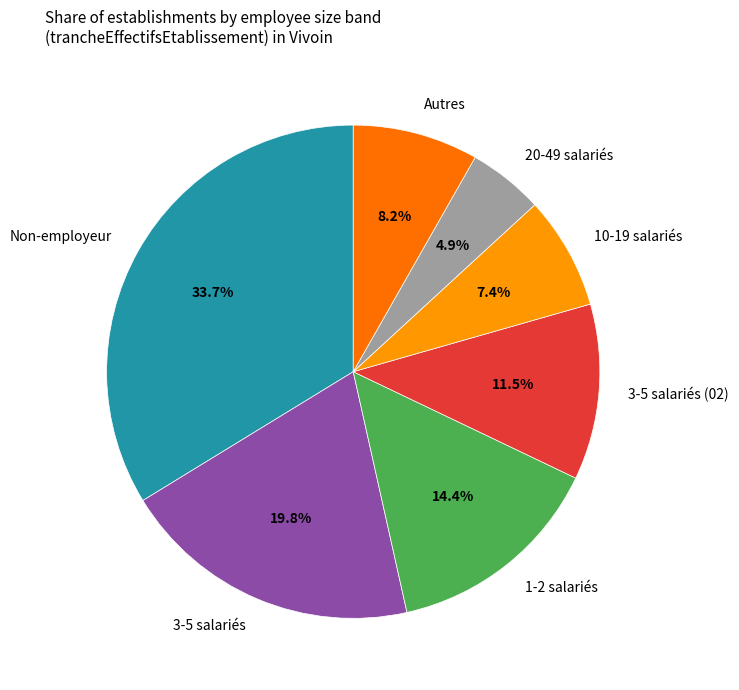

Which slice is the largest?

Non-employeur